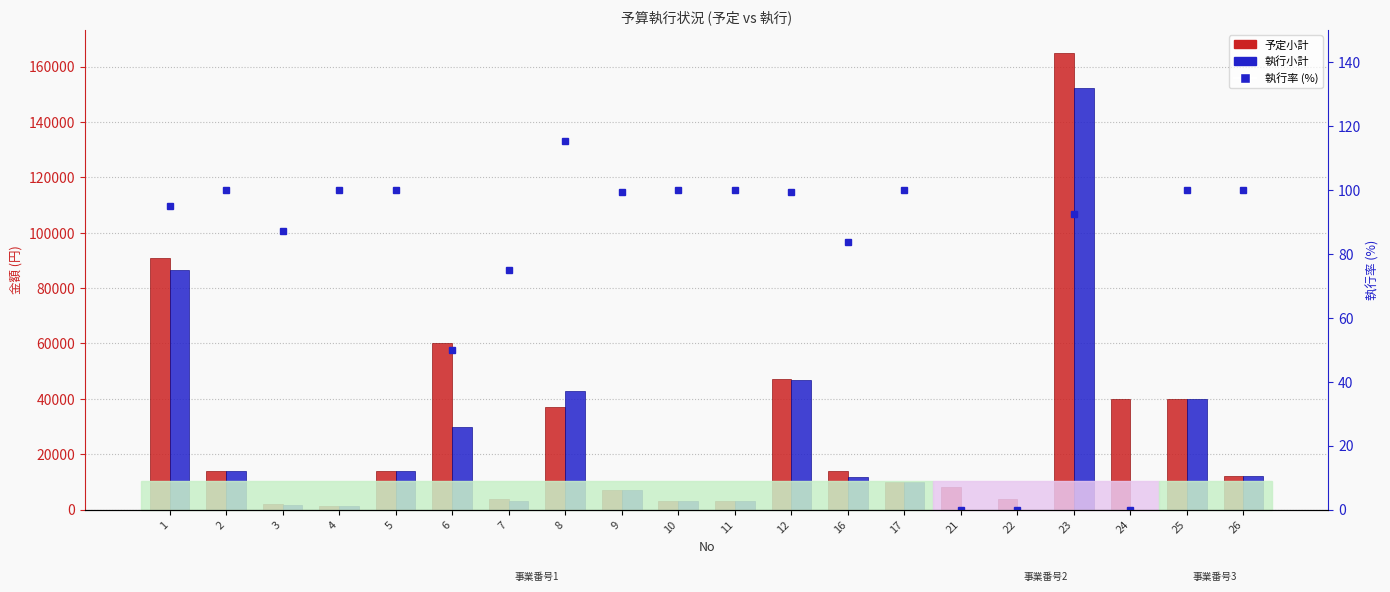

How many groups of bars are there?

20